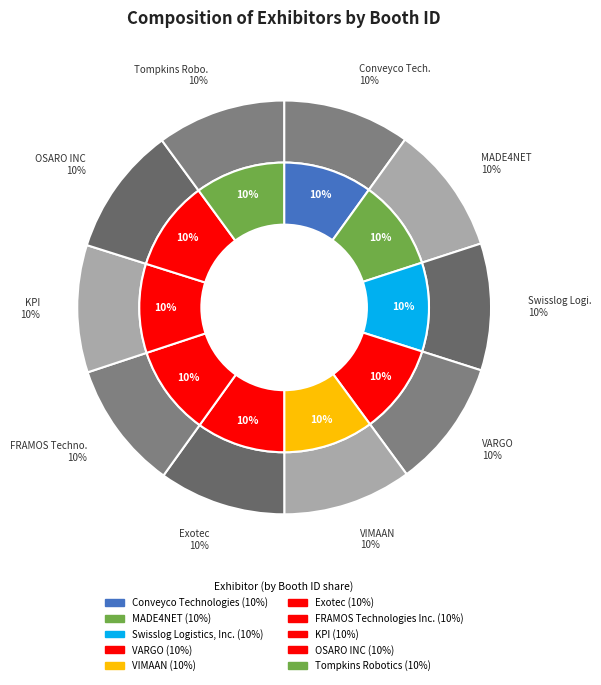

Which slice is the largest?

OSARO INC